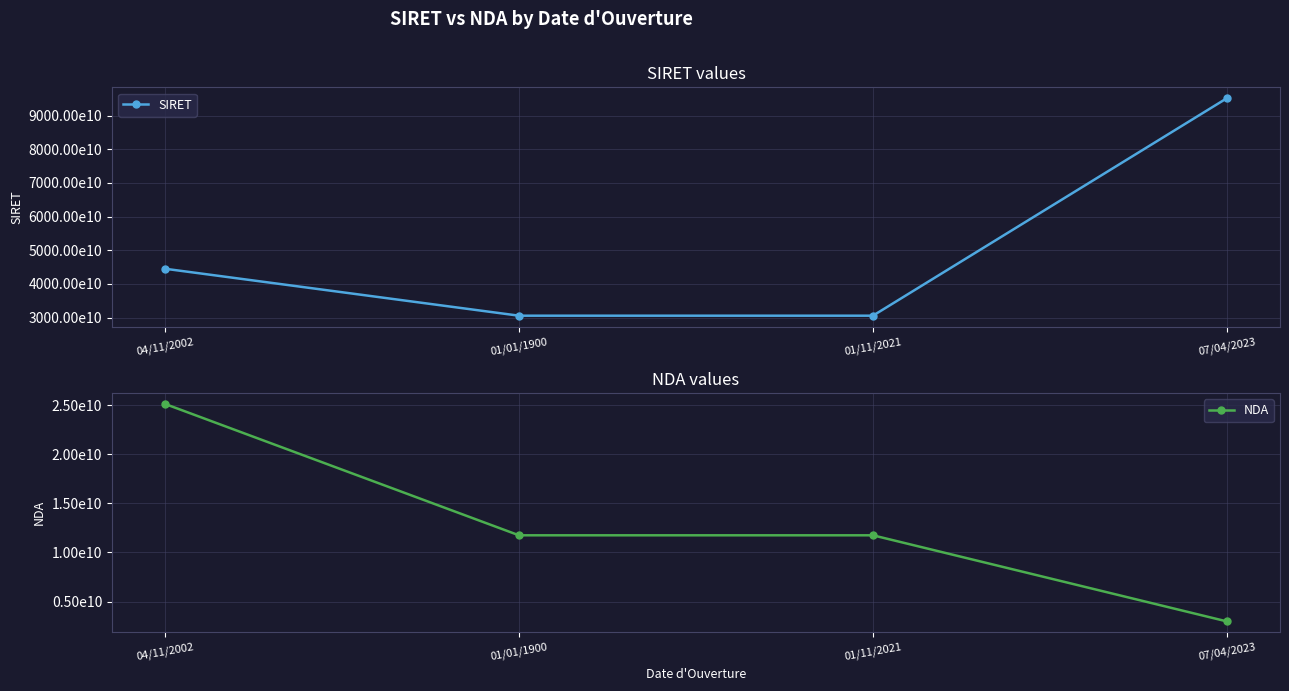

What position from the right is 07/04/2023?

1